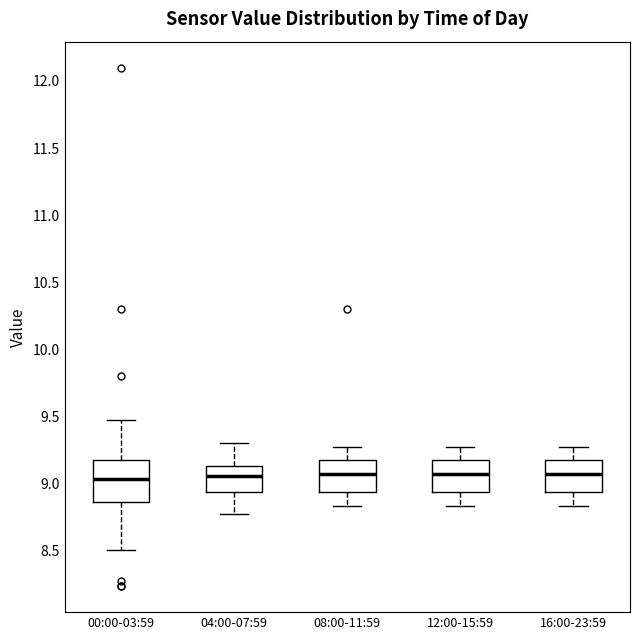

Reading left to right, read every box against the y-axis: the position of its median line, the range the box covers, and the ends of its whiskers. The values are not printed on the chart, so give them approximately, as read against the axis.

00:00-03:59: median 9.05, box 8.85 to 9.15, whiskers 8.50 to 9.45
04:00-07:59: median 9.05, box 8.95 to 9.15, whiskers 8.75 to 9.30
08:00-11:59: median 9.05, box 8.95 to 9.15, whiskers 8.85 to 9.25
12:00-15:59: median 9.05, box 8.95 to 9.15, whiskers 8.85 to 9.25
16:00-23:59: median 9.05, box 8.95 to 9.15, whiskers 8.85 to 9.25